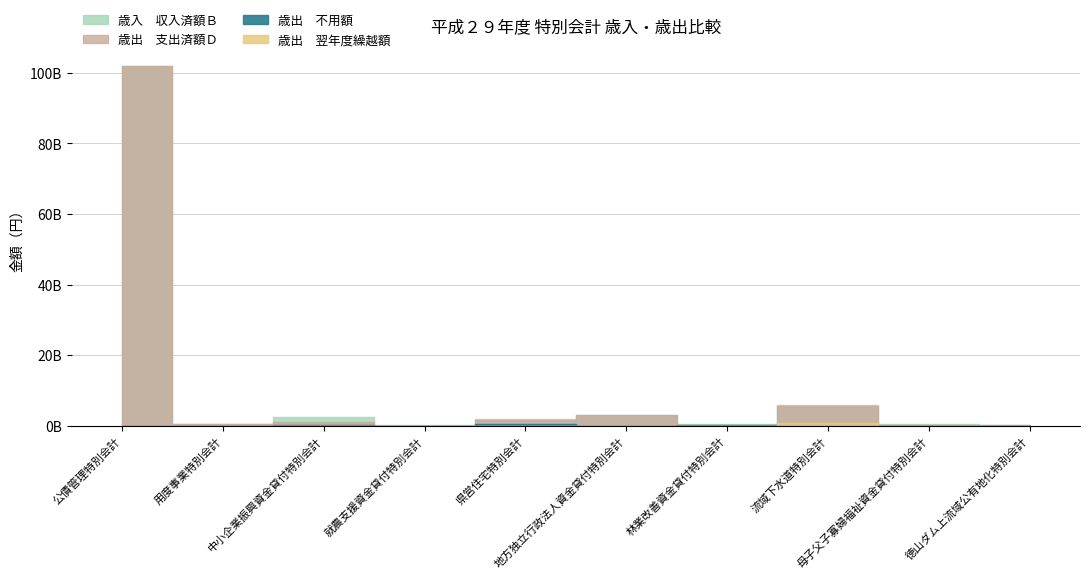

What position from the left is 流域下水道特別会計?

8